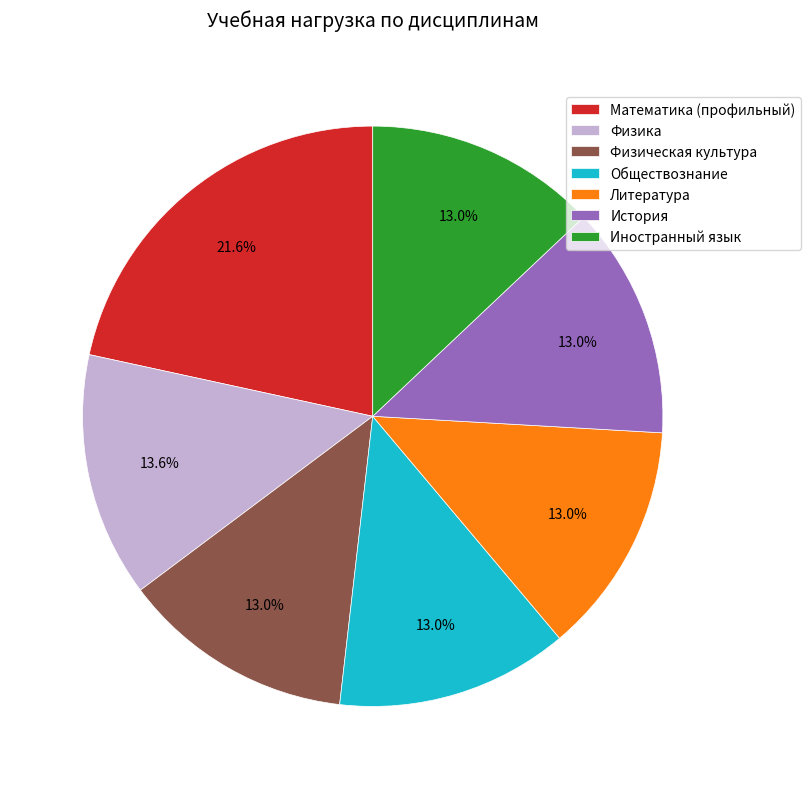

What percentage is NOT represented by Иностранный язык?

87.0%